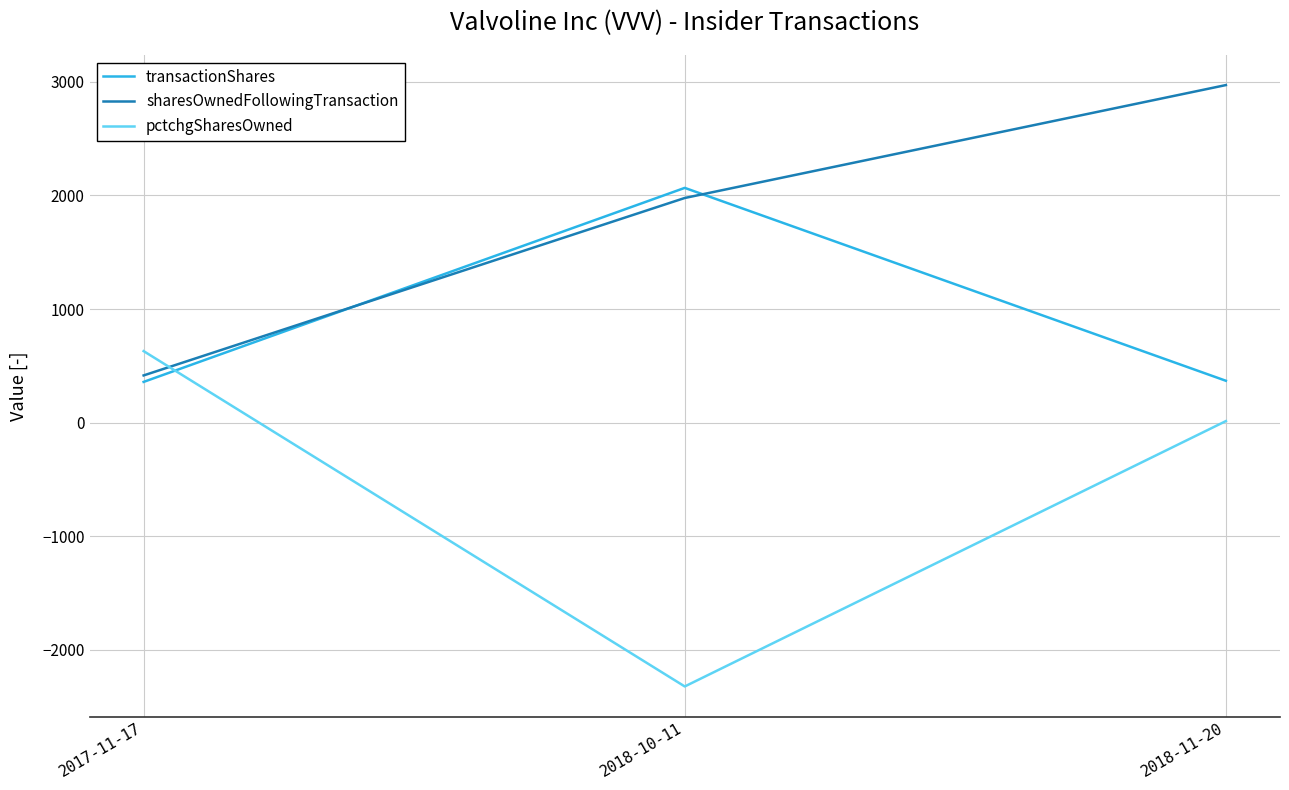

Is the value of sharesOwnedFollowingTransaction at 2018-10-11 greater than the value of transactionShares at 2018-11-20?

Yes